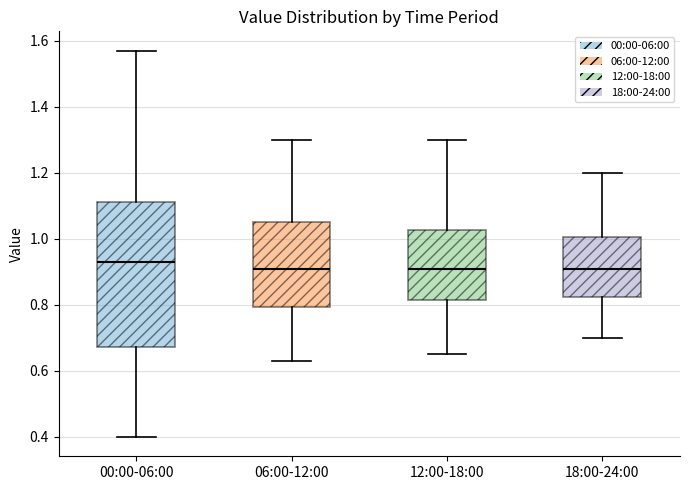

Where does the upper whisker of the box for 00:00-06:00 end on the y-axis? The values are not printed on the chart, so give them approximately, as read against the axis.

1.58